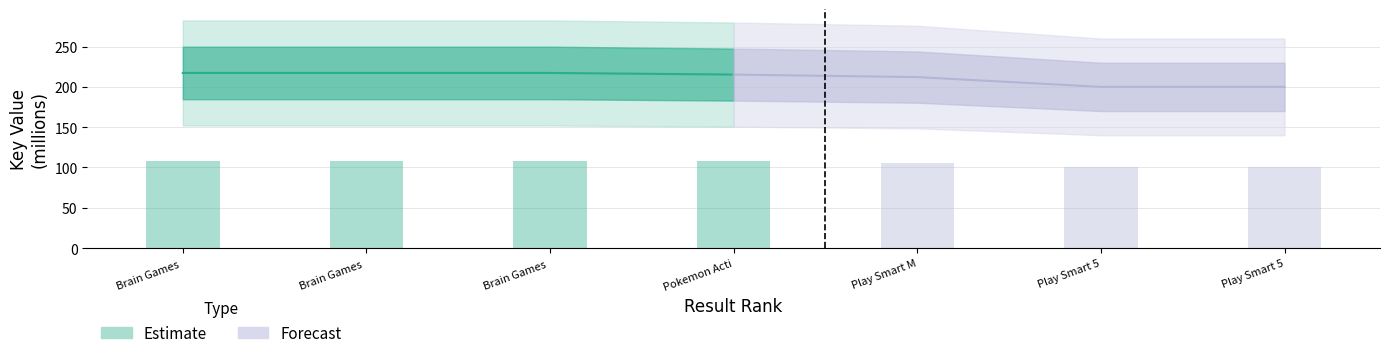

What is the value of the 4th bar from the left?

107.6